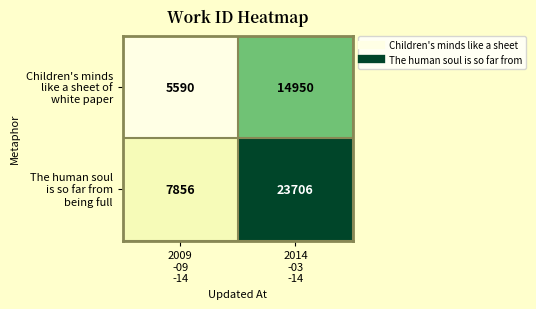

What is the maximum value shown in the chart?

23706